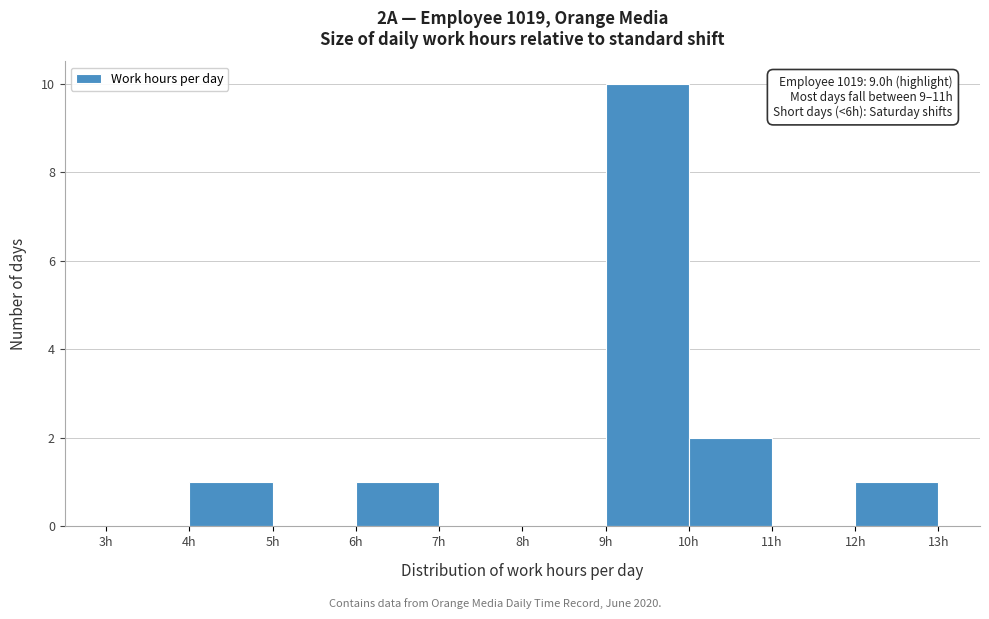

Over which range of the x-axis is the bar tallest?

9 to 10